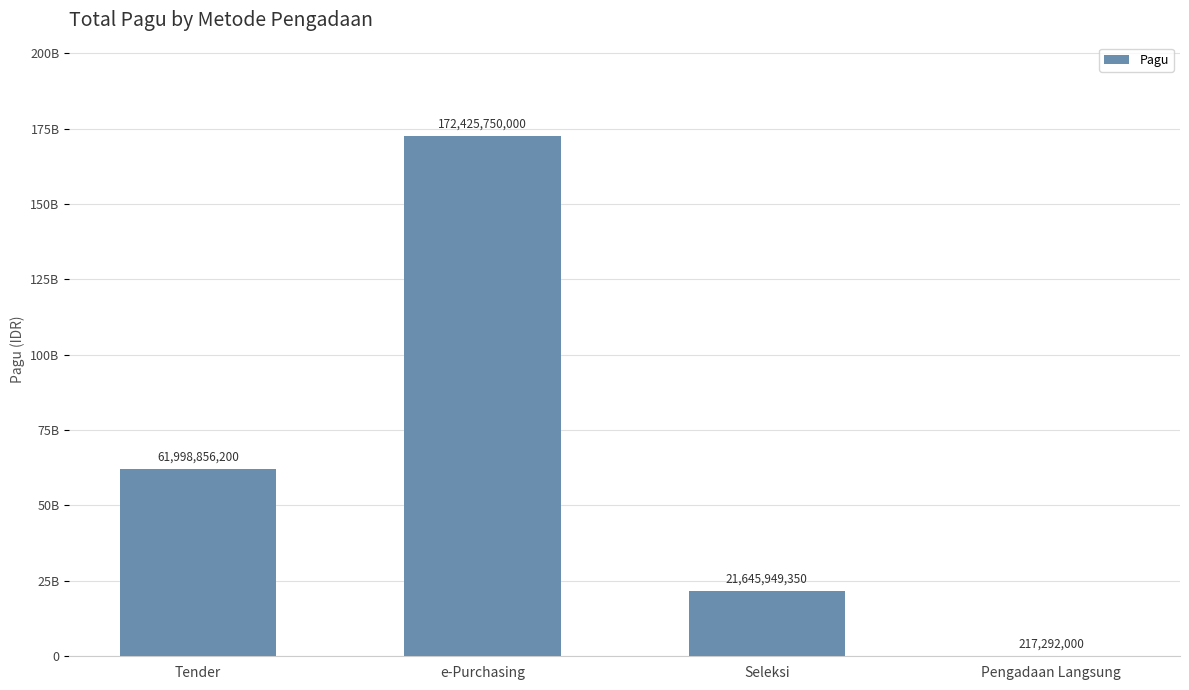

The value at e-Purchasing is 93159067918. True or false?

False